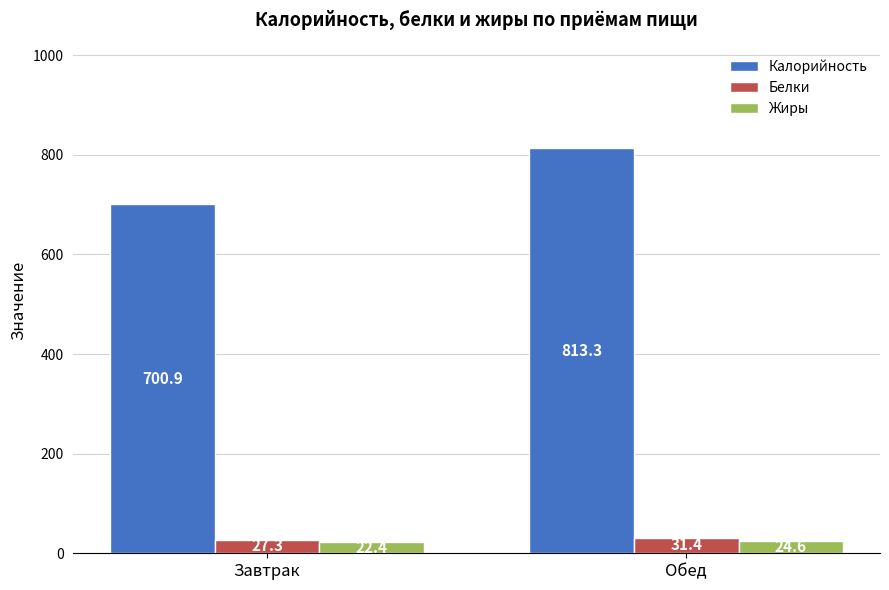

Which series has the largest total across all categories?

Калорийность